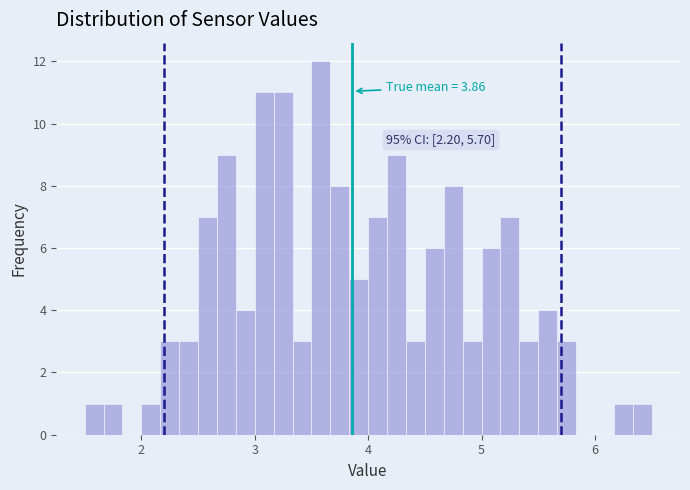

Read against the x-axis, roughly where is the centre of the tallest bar?

3.6